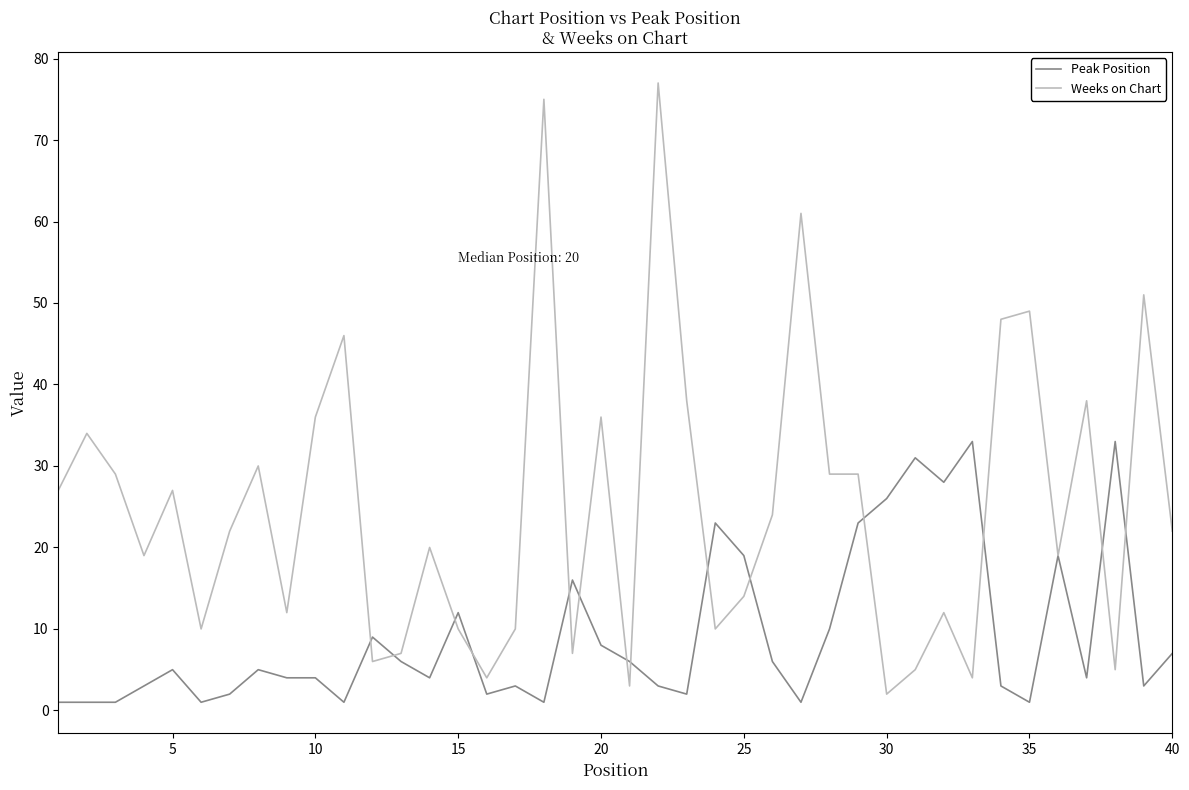

Which series has the widest spread of values?

Weeks on Chart